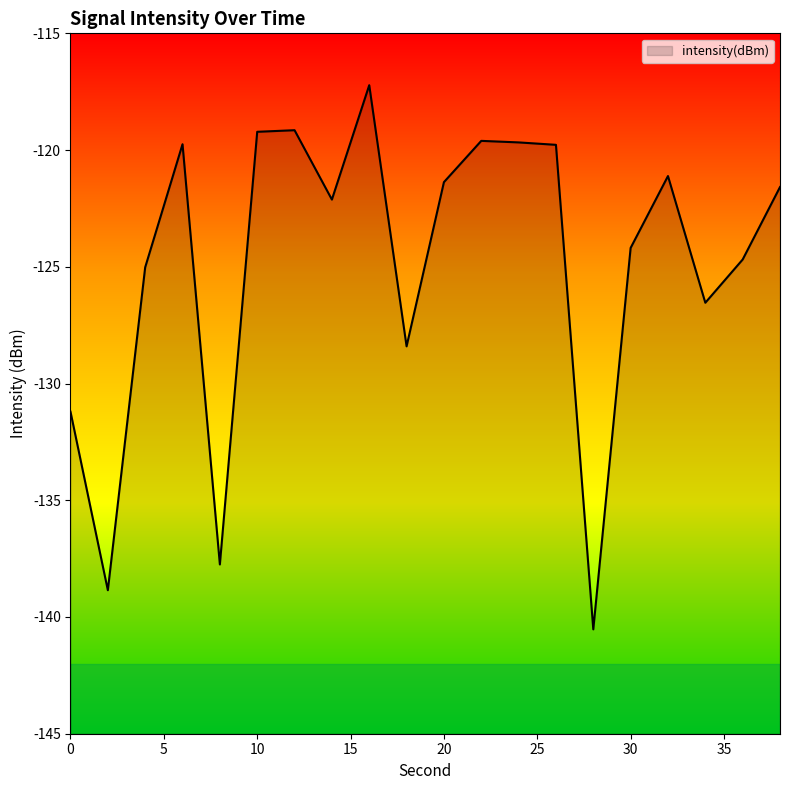

What is the difference between the maximum and minimum values?

23.3